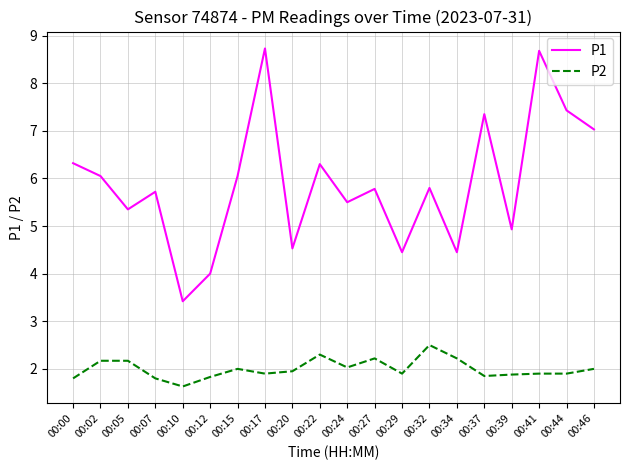

How many lines are shown in the chart?

2